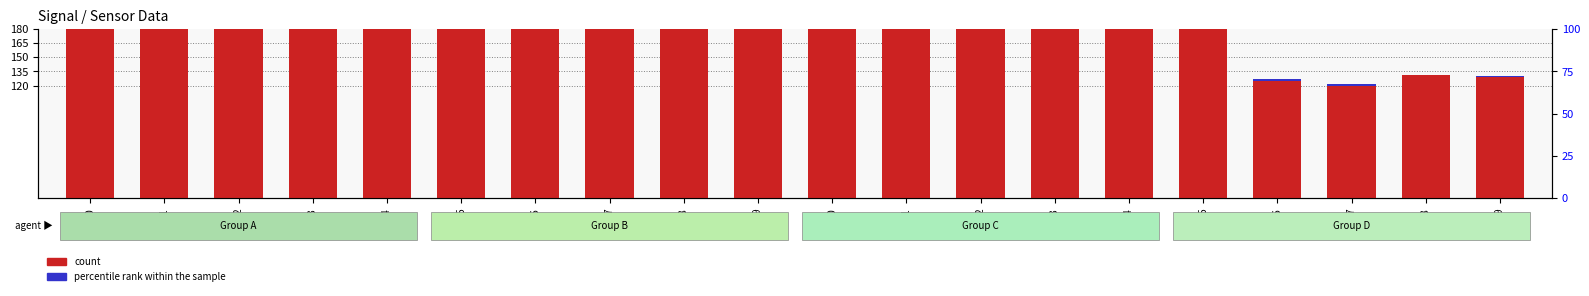

Which label corresponds to the largest value in the chart?

00:14